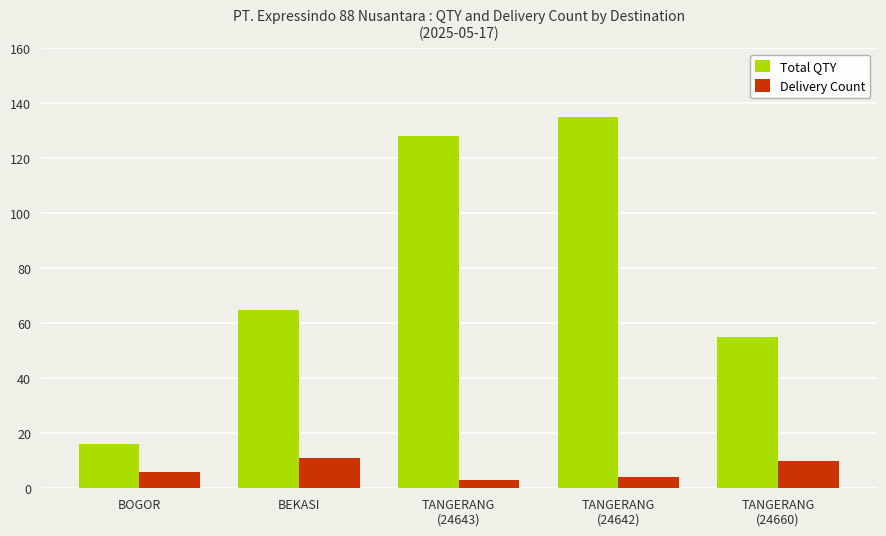

List the series in order of their overall mean, lowest first.

Delivery Count, Total QTY